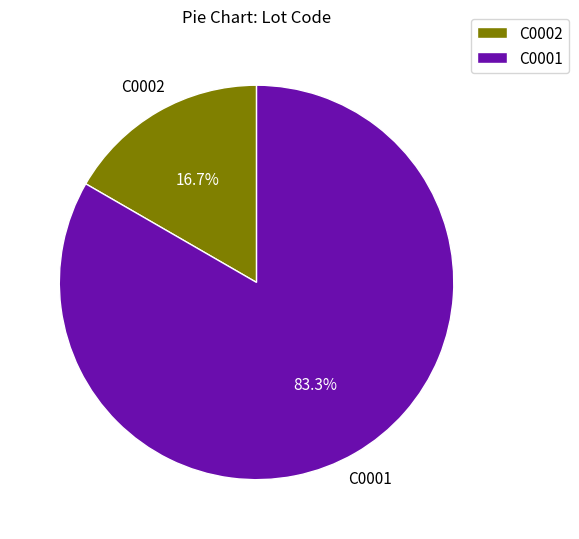

To the nearest percent, what is the average slice percentage?

50%